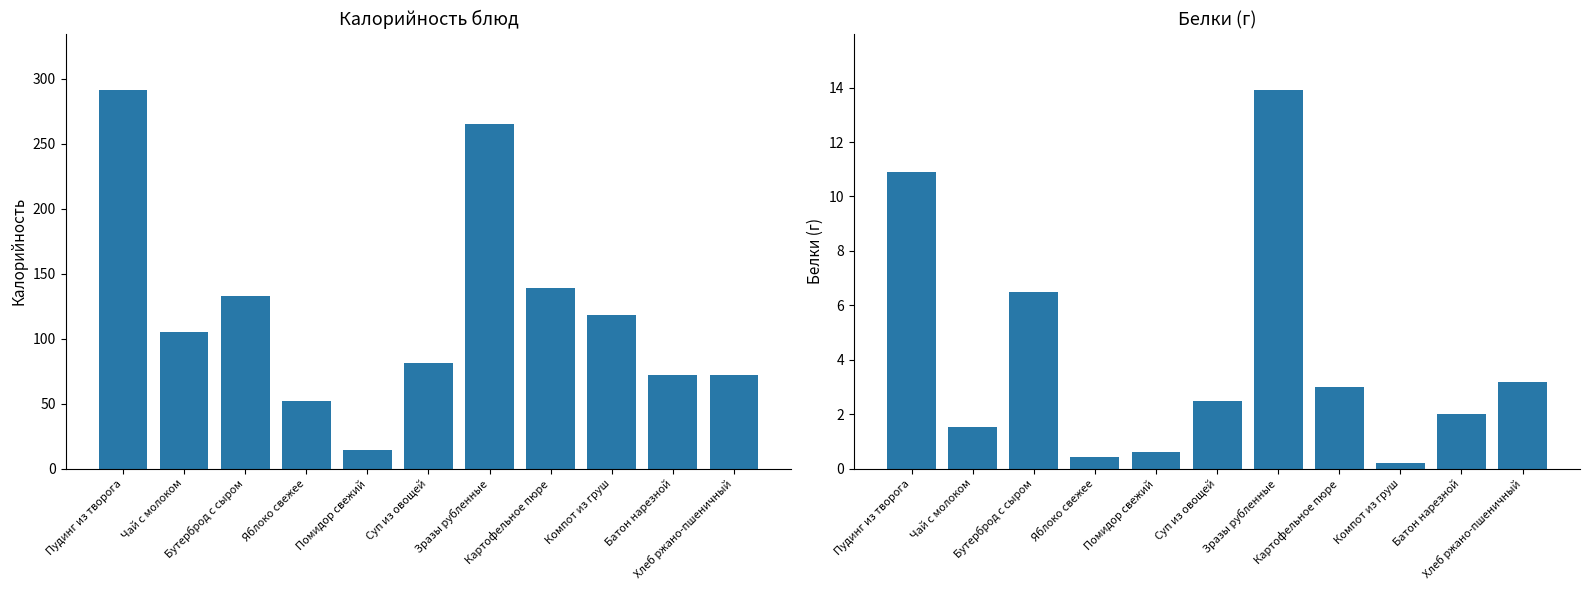

Which category has the highest value in the Белки series?

Зразы рубленные